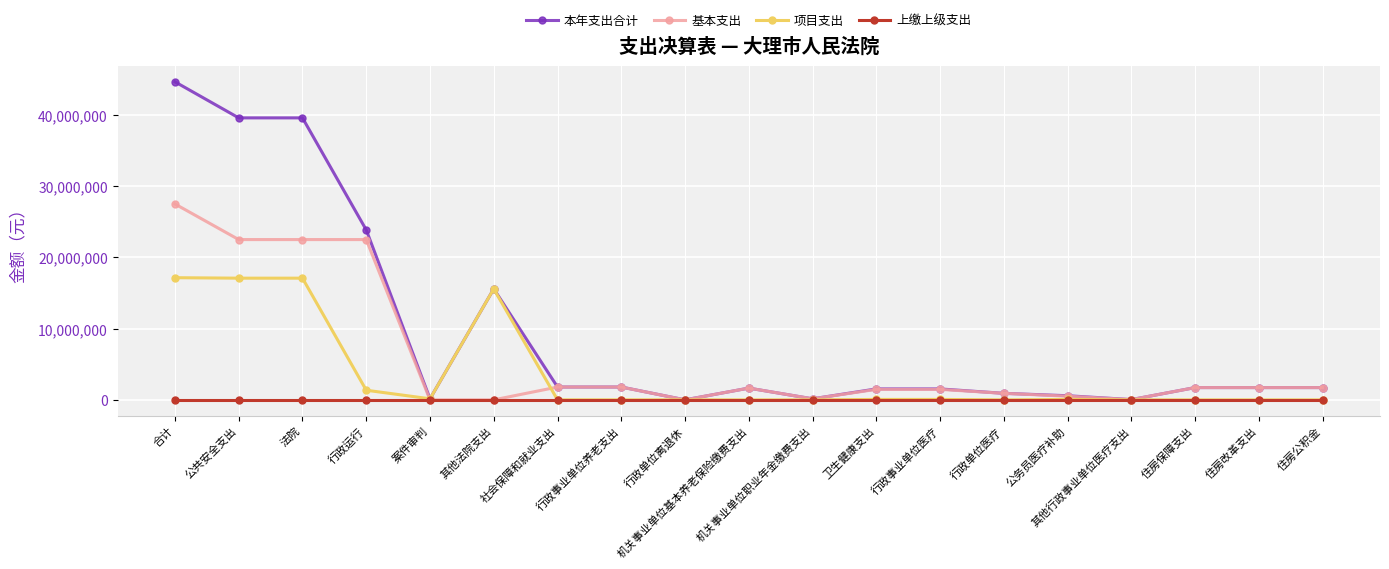

Which series changed the most between 合计 and 住房改革支出?

本年支出合计